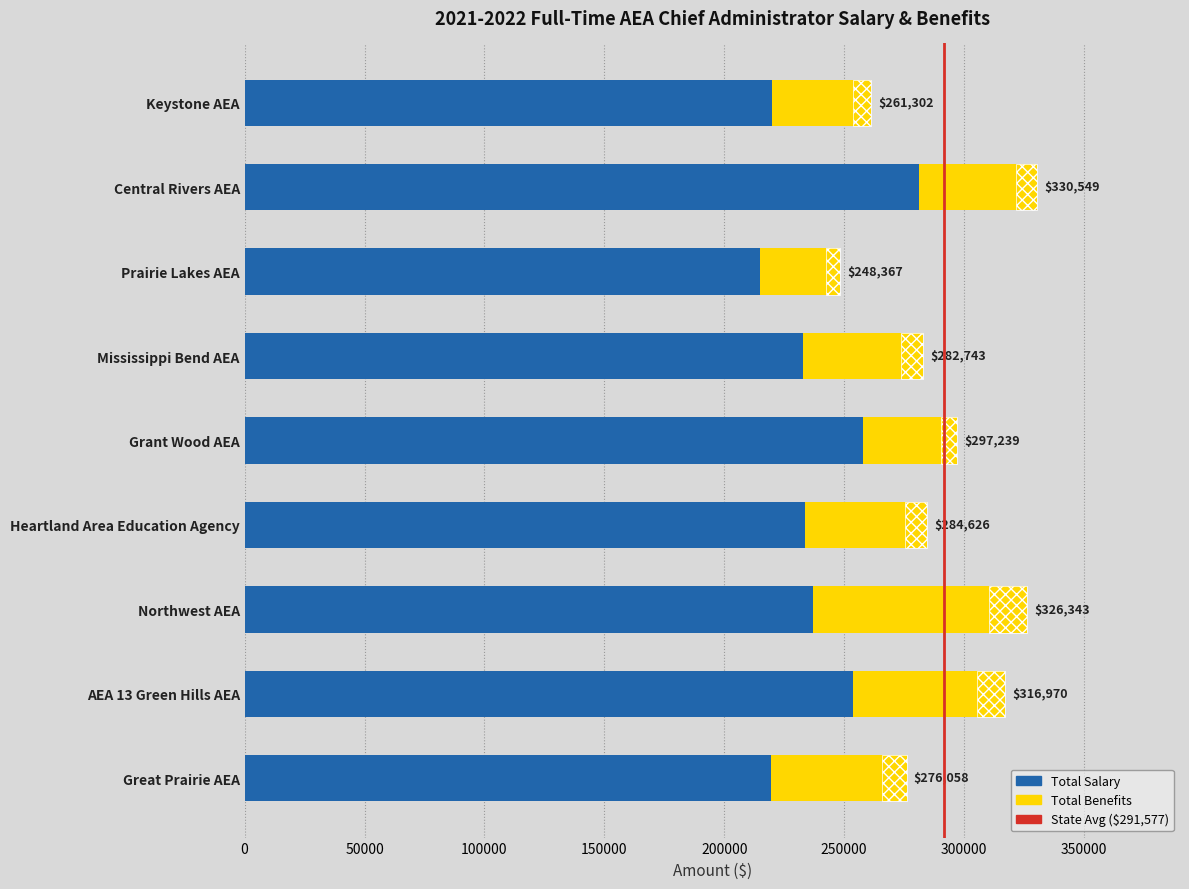

What position from the left is Heartland Area Education Agency?

6